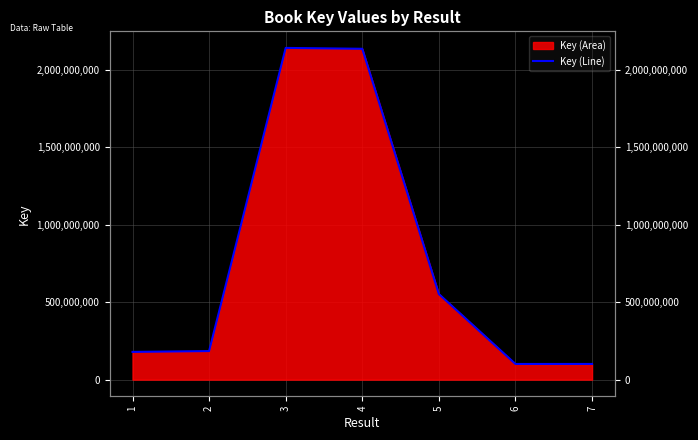

What is the difference between the values at 7 and 1?

77866490